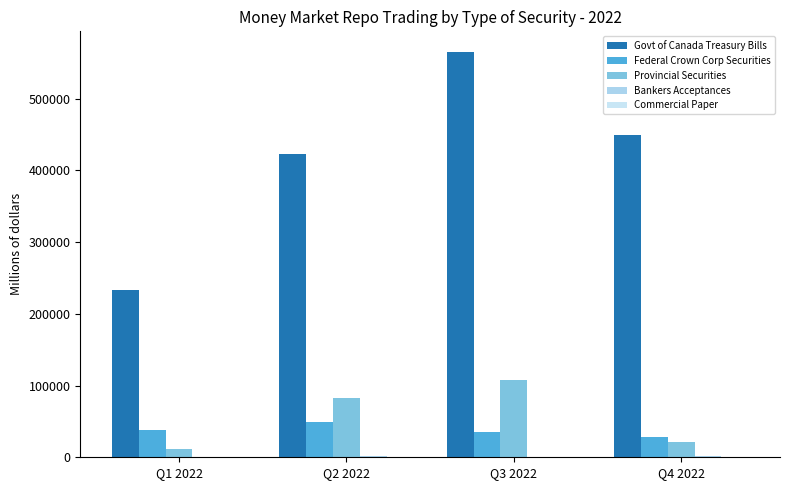

Are the bars horizontal?

No